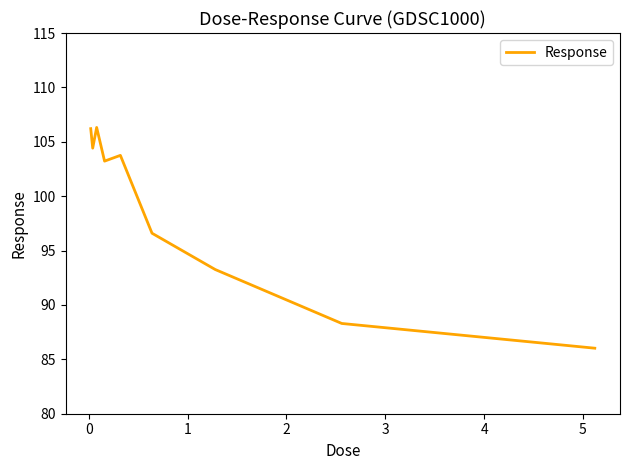

What is the maximum value shown in the chart?

106.3